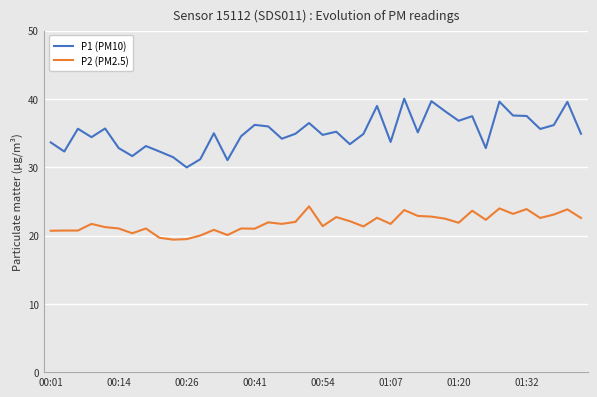

How many lines are shown in the chart?

2